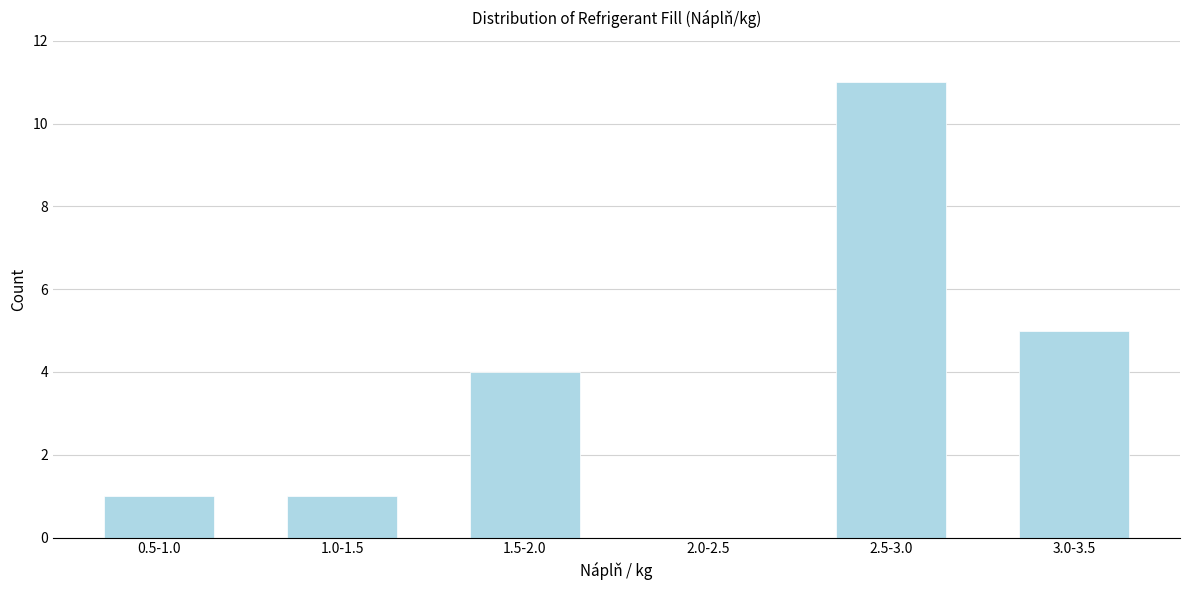

Reading left to right, extract all data points from this chart.

0.5-1.0=1	1.0-1.5=1	1.5-2.0=4	2.0-2.5=0	2.5-3.0=11	3.0-3.5=5